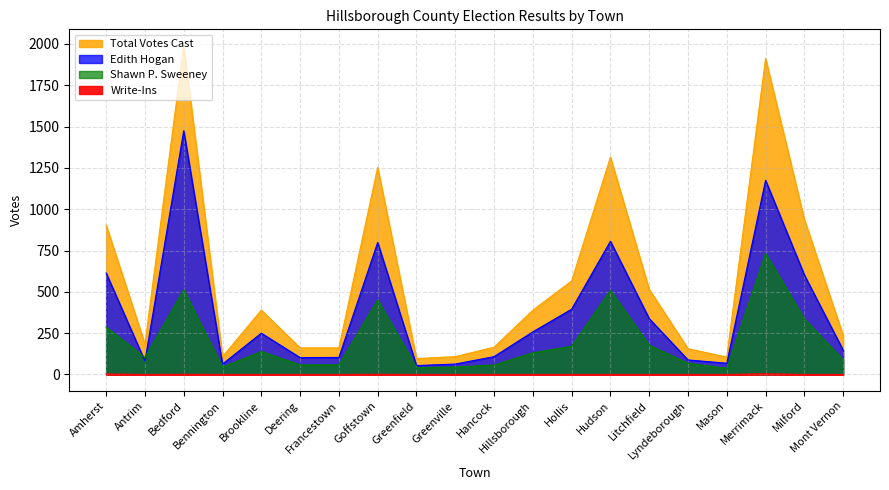

What is the label of the 18th point from the left?

Merrimack